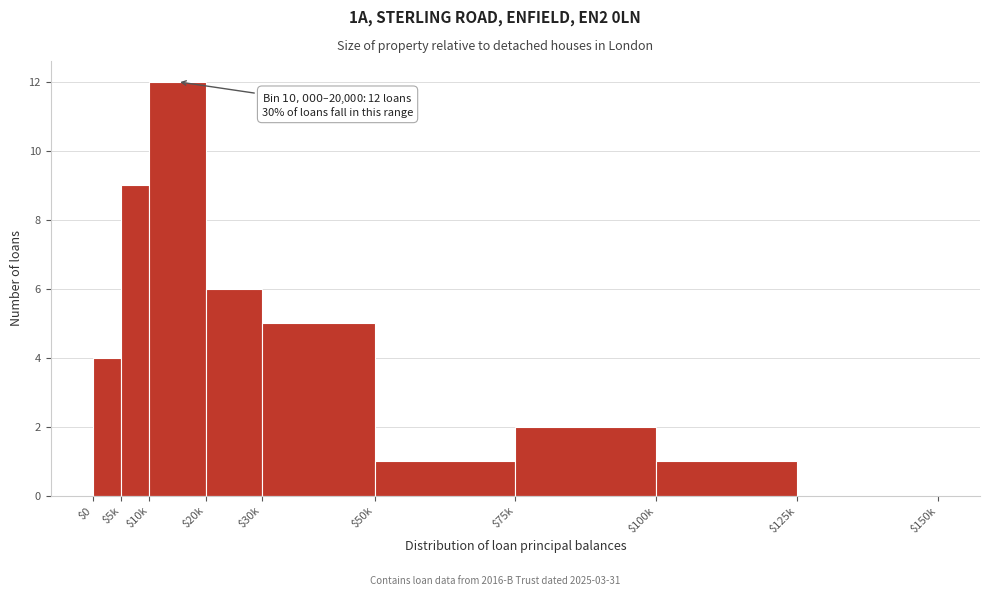

What is the greatest value displayed?

12